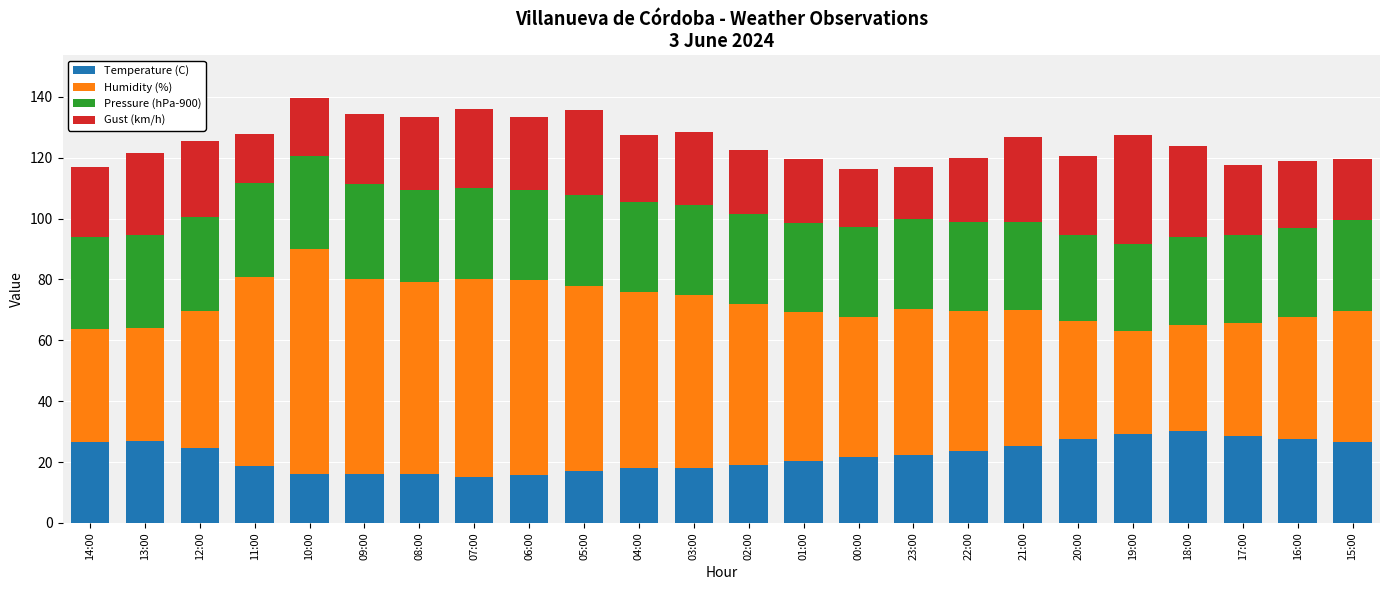

What are all the series names shown in the legend?

Temperature (C), Humidity (%), Pressure (hPa-900), Gust (km/h)